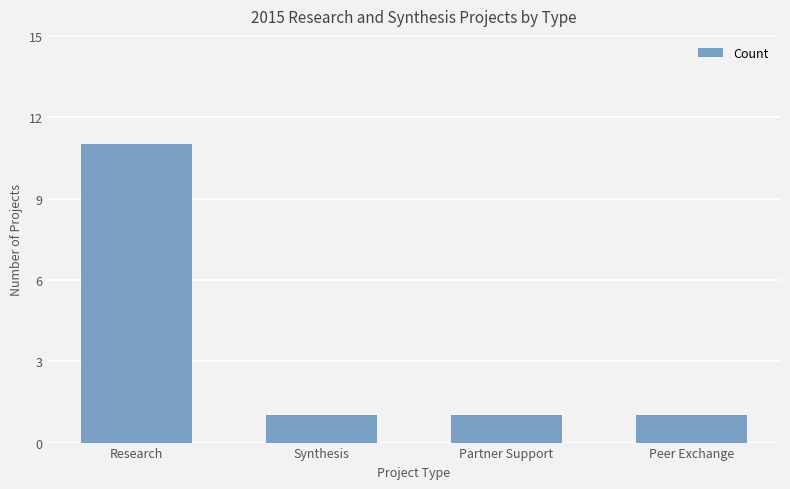

Which label corresponds to the largest value in the chart?

Research